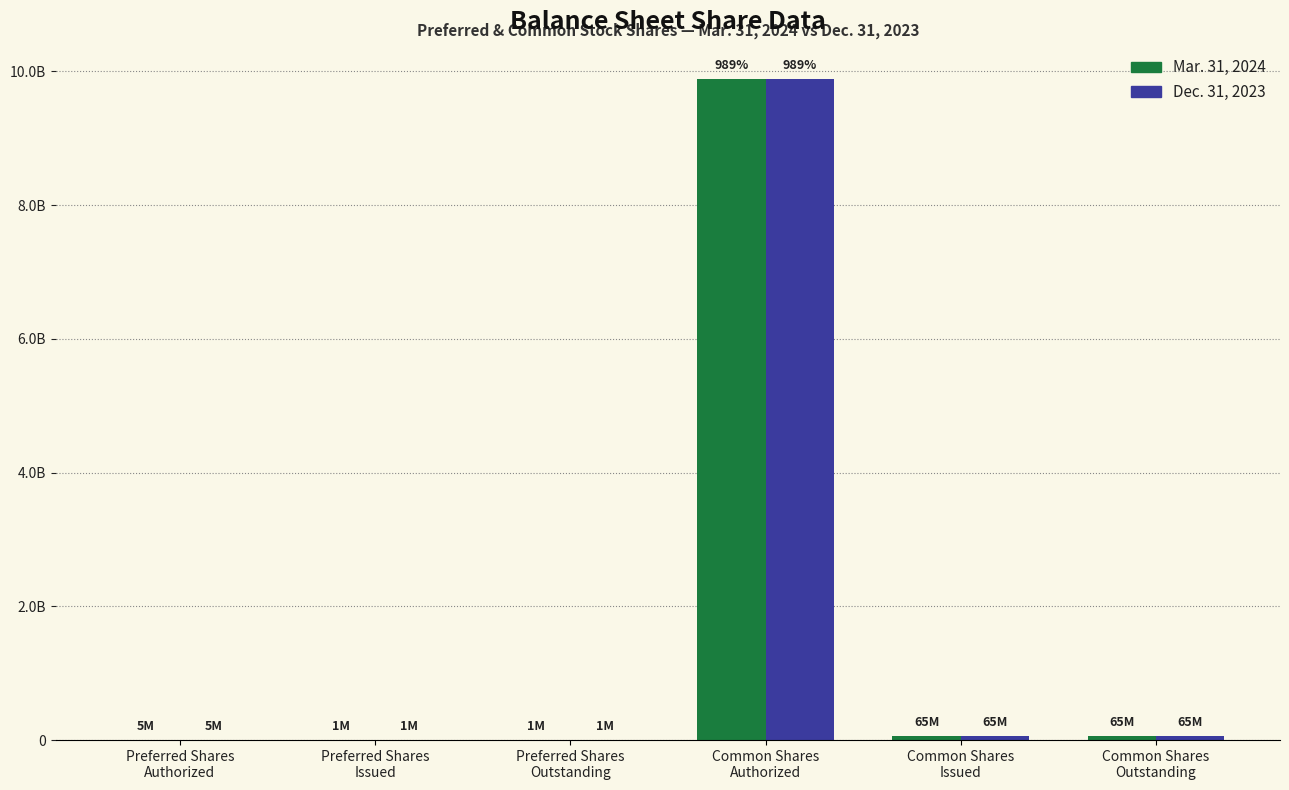

At which label does Mar. 31, 2024 first exceed 64990254?

Common Shares
Authorized